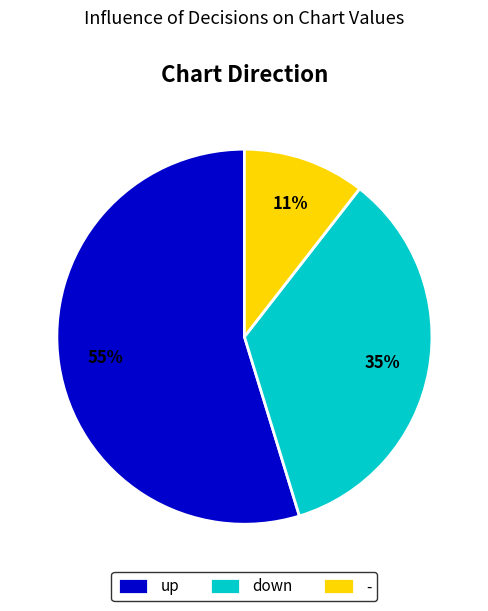

Does any single category account for the majority?

Yes